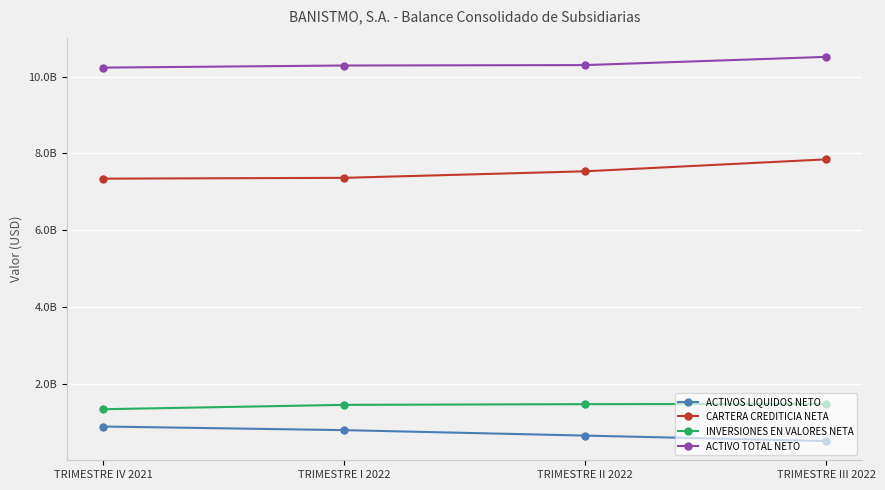

Reading right to left, transcribe all the data shown in this chart.

ACTIVOS LIQUIDOS NETO: 502857911.8	645463667.1	787791828.2	882421939.5
CARTERA CREDITICIA NETA: 7846977668.3	7535597558.2	7365272057.9	7343939403.9
INVERSIONES EN VALORES NETA: 1471658173.1	1465333536.3	1446668769.3	1332959430.9
ACTIVO TOTAL NETO: 10518673703.5	10304635856.3	10293684574.1	10238765772.8